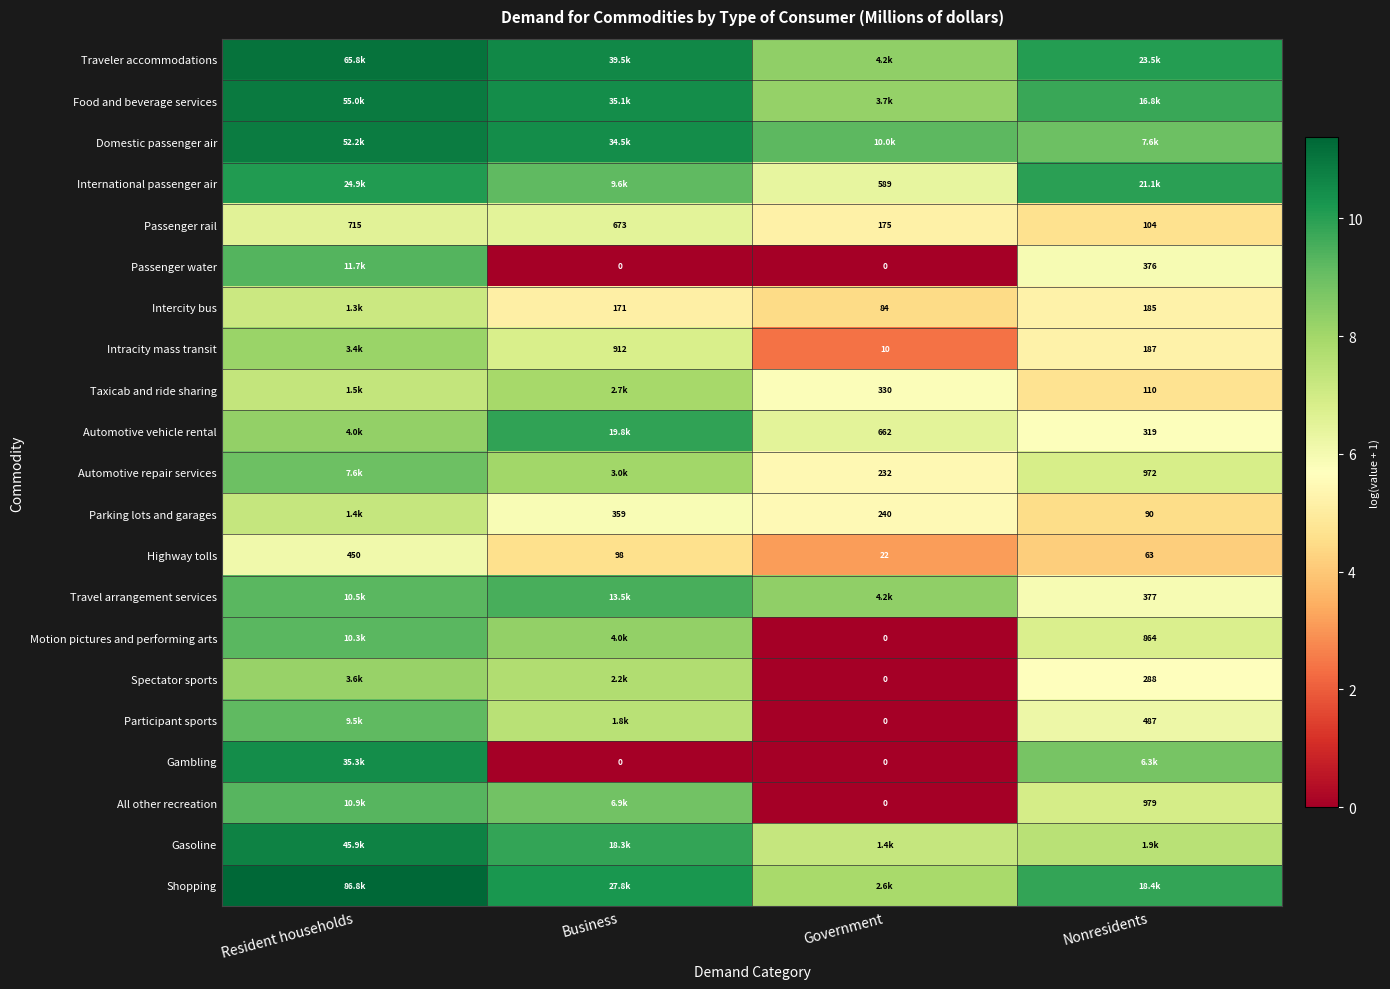

Is the value of Spectator sports at Resident households greater than the value of Food and beverage services at Resident households?

No